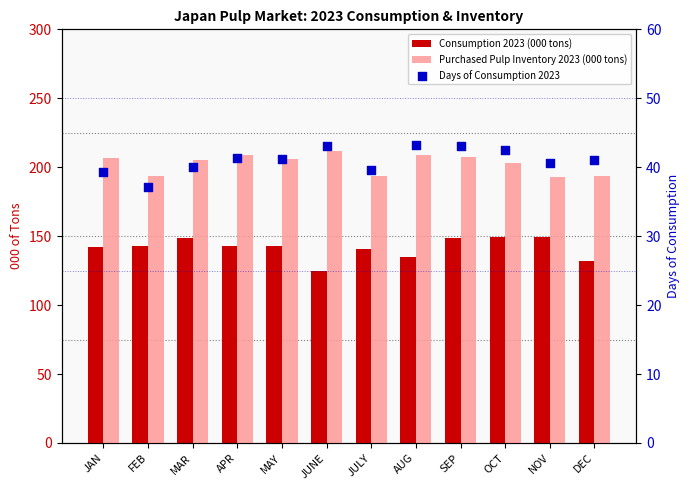

What are all the series names shown in the legend?

Consumption 2023 (000 tons), Purchased Pulp Inventory 2023 (000 tons), Days of Consumption 2023